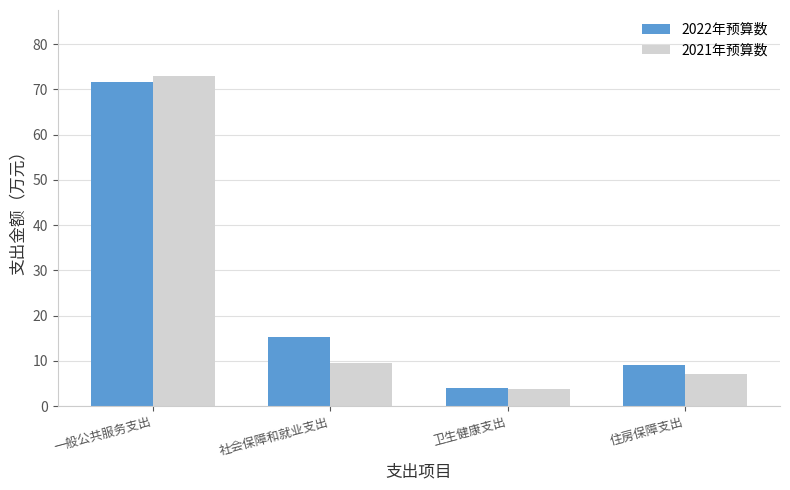

Which category has the lowest value across all series?

卫生健康支出